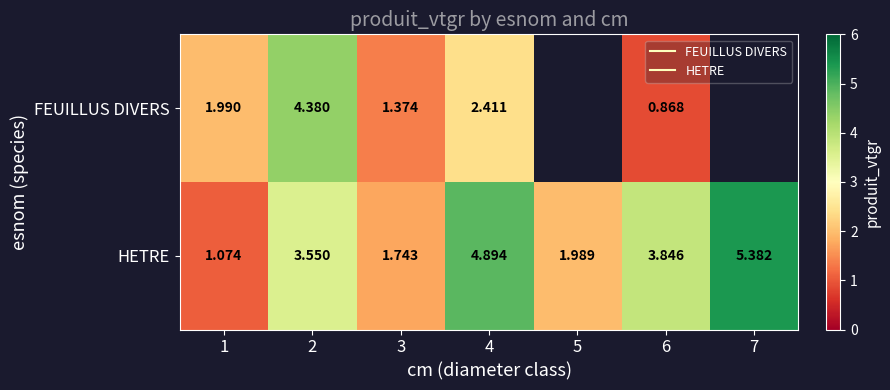

What is the difference between the highest and lowest values at 2?

0.8